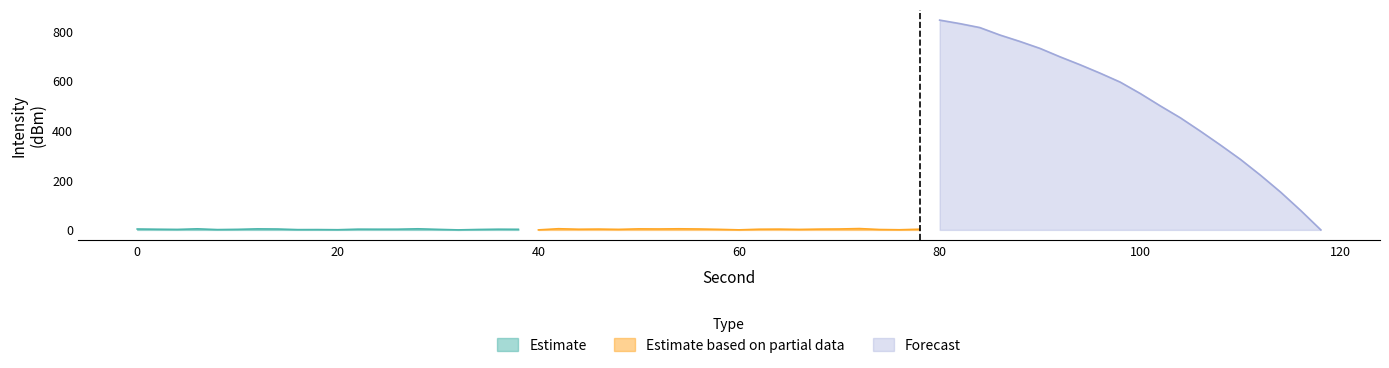

List the series in order of their peak value, lowest first.

Estimate, Estimate based on partial data, Forecast